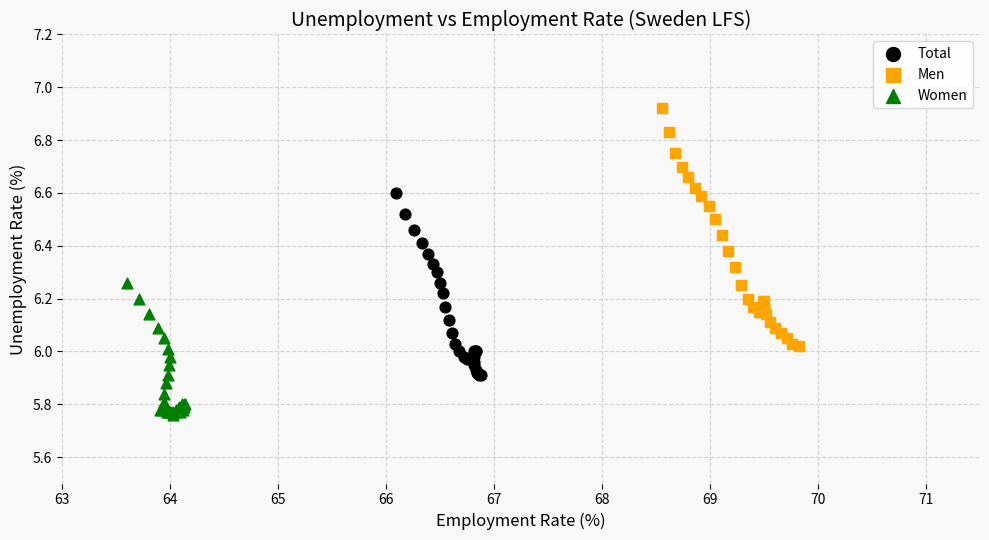

Which series has the widest spread of Y values?

Men